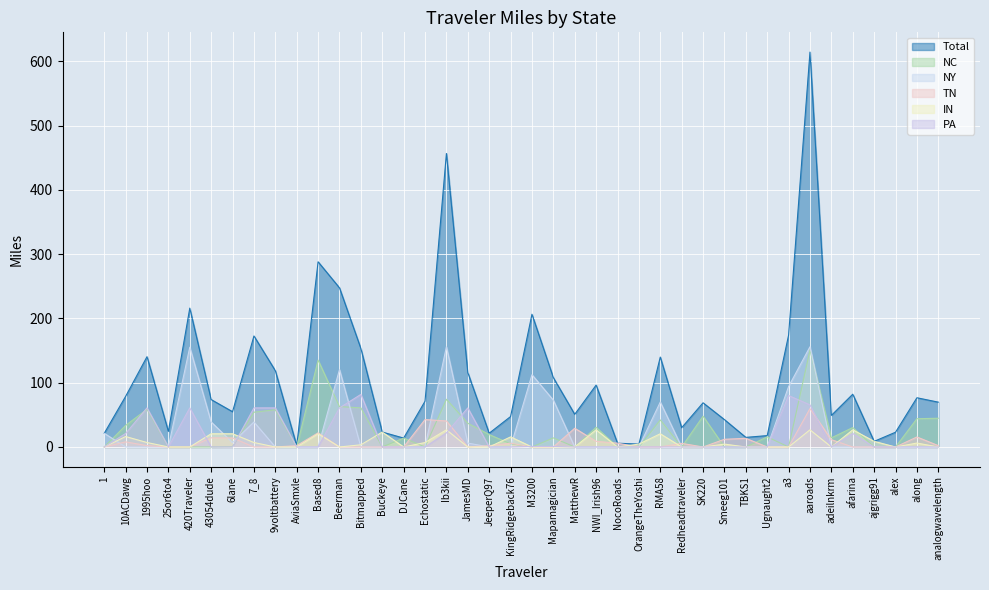

Reading left to right, extract all data points from this chart.

Total: 21.3	78.8	140.6	24.3	216.1	73.8	54.9	172.8	118.8	2.1	288.2	247.7	153.3	23.2	13.8	71.2	456.8	115.9	21.4	47.4	206.6	107.9	50.8	96.3	5.9	4.5	139.9	30.0	68.8	42.6	14.9	17.7	174.1	614.6	49.1	82.1	8.8	23.0	76.6	69.8
NC: 0.0	33.5	58.7	0.0	0.0	0.0	0.4	54.1	57.9	0.0	135.2	62.8	60.9	0.0	13.8	0.0	74.3	37.0	19.3	4.9	0.0	14.2	0.0	30.6	0.0	0.0	42.1	0.0	47.9	0.0	0.0	15.7	0.0	150.8	14.2	30.3	0.0	0.0	44.0	44.7
NY: 21.3	0.0	0.0	0.0	155.3	38.9	6.8	38.9	0.0	0.0	0.0	120.5	0.0	0.0	0.0	0.0	156.0	6.0	0.0	0.0	112.5	72.9	0.0	0.0	0.0	0.0	69.9	0.0	0.0	0.0	0.0	0.0	94.1	156.0	0.0	0.0	0.0	0.0	0.0	0.0
TN: 0.0	8.0	2.1	0.0	0.0	14.3	14.1	0.0	0.0	2.1	22.0	0.0	0.0	0.0	0.0	42.6	40.5	0.0	2.1	5.9	0.0	0.0	29.1	8.8	5.9	0.0	0.0	5.6	0.0	12.0	13.5	0.0	0.0	59.7	11.4	0.0	0.0	0.0	15.6	2.1
IN: 0.0	16.3	6.9	0.0	0.0	20.6	20.6	6.9	0.0	0.0	20.6	0.0	3.4	23.2	0.0	6.9	26.7	0.0	0.0	15.7	0.0	0.0	0.0	26.7	0.0	4.5	20.6	0.0	0.0	4.5	0.0	0.0	0.0	26.7	0.0	26.7	8.8	0.0	6.1	0.0
PA: 0.0	21.0	60.8	0.0	60.8	0.0	0.0	60.8	60.8	0.0	0.0	60.8	81.8	0.0	0.0	0.0	21.8	60.8	0.0	0.0	0.9	0.9	0.0	0.0	0.0	0.0	0.0	0.0	0.0	0.0	0.0	0.0	80.0	65.5	0.0	21.0	0.0	0.0	0.0	0.0